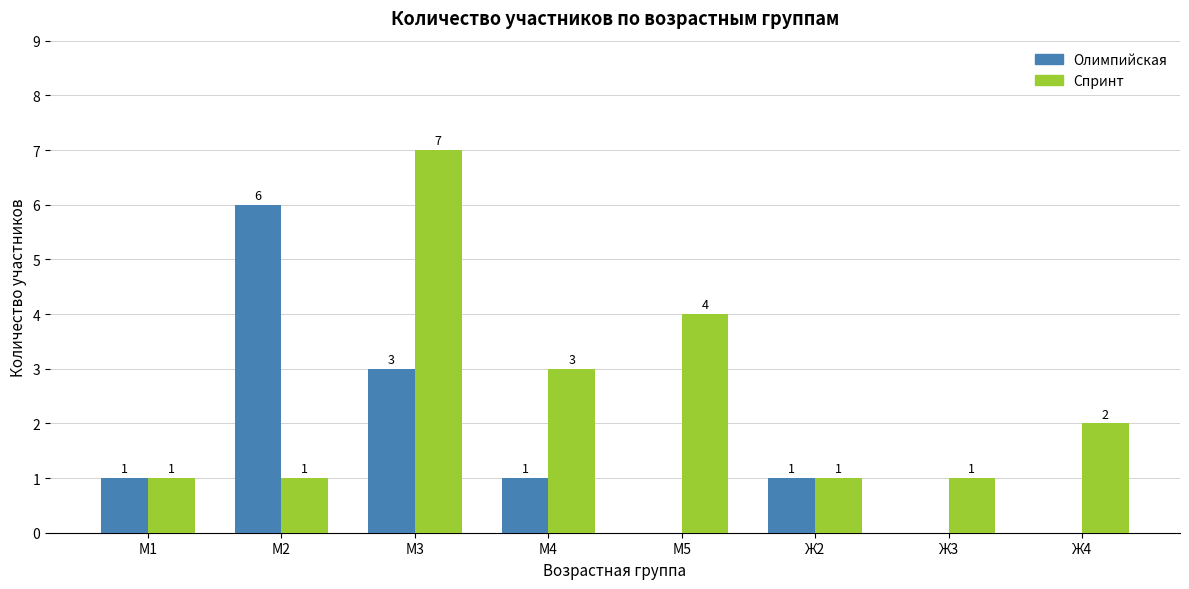

At which label is Спринт closest to 4?

М5